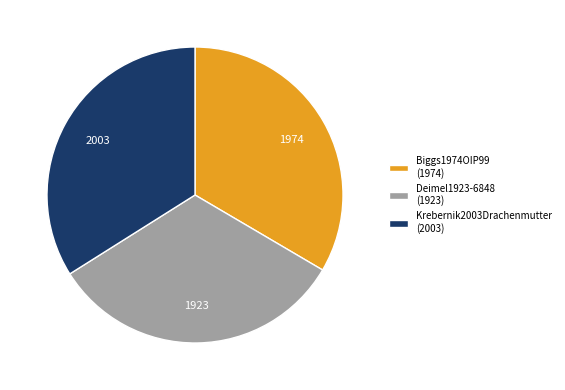

What is the smallest slice in the pie chart?

Deimel1923-6848